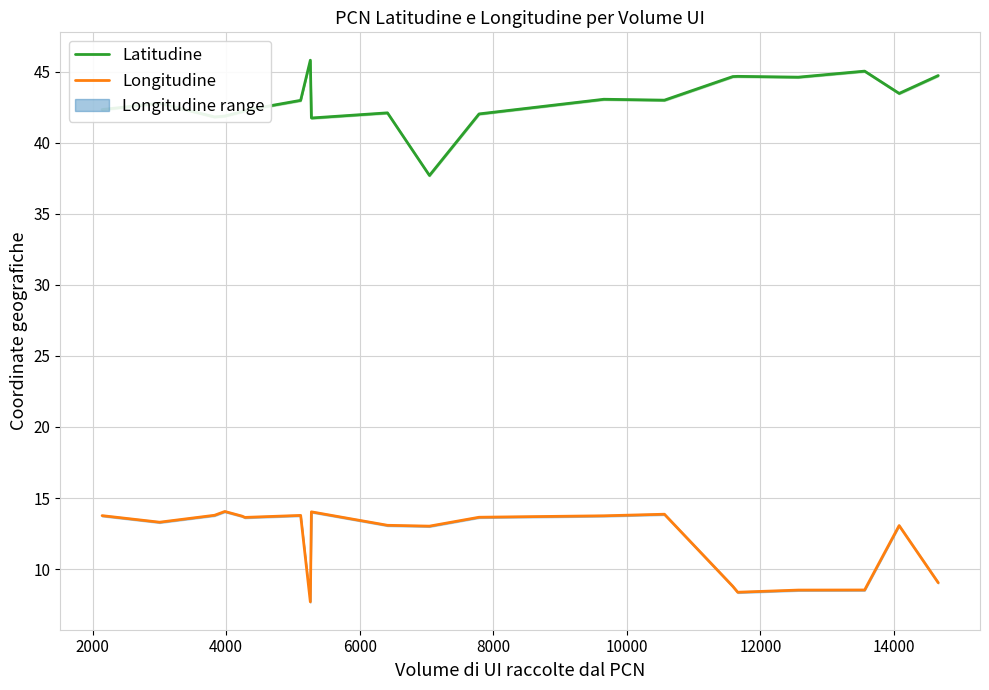

Which series has the largest range (max minus min)?

Latitudine